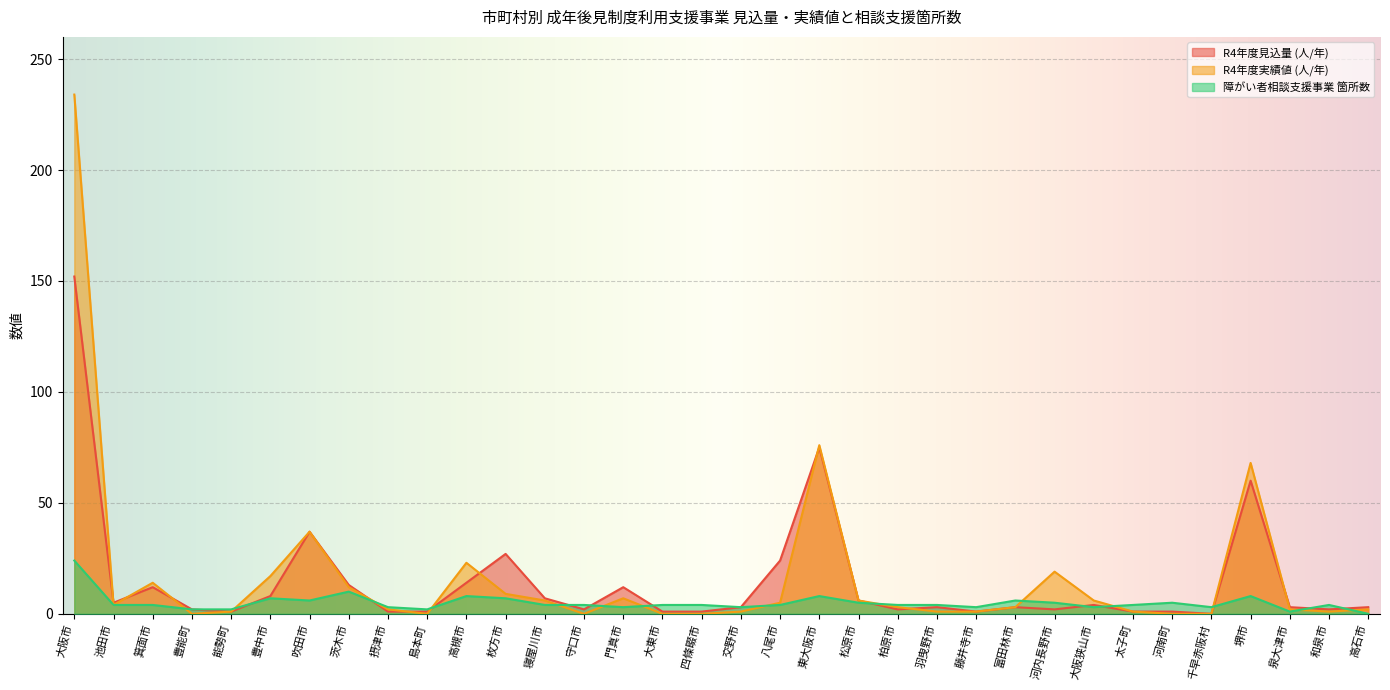

What is the value of the R4年度見込量 (人/年) point at the 20th from the left?

75